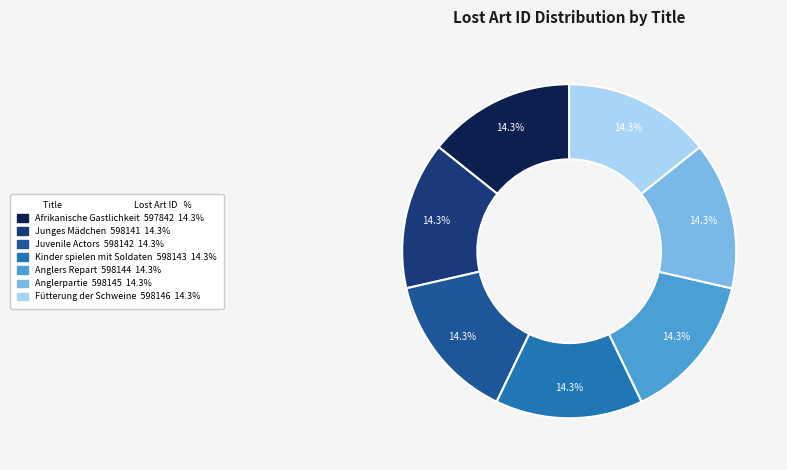

Approximately how many times larger is the value at Anglerpartie compared to Junges Mädchen?

1.0